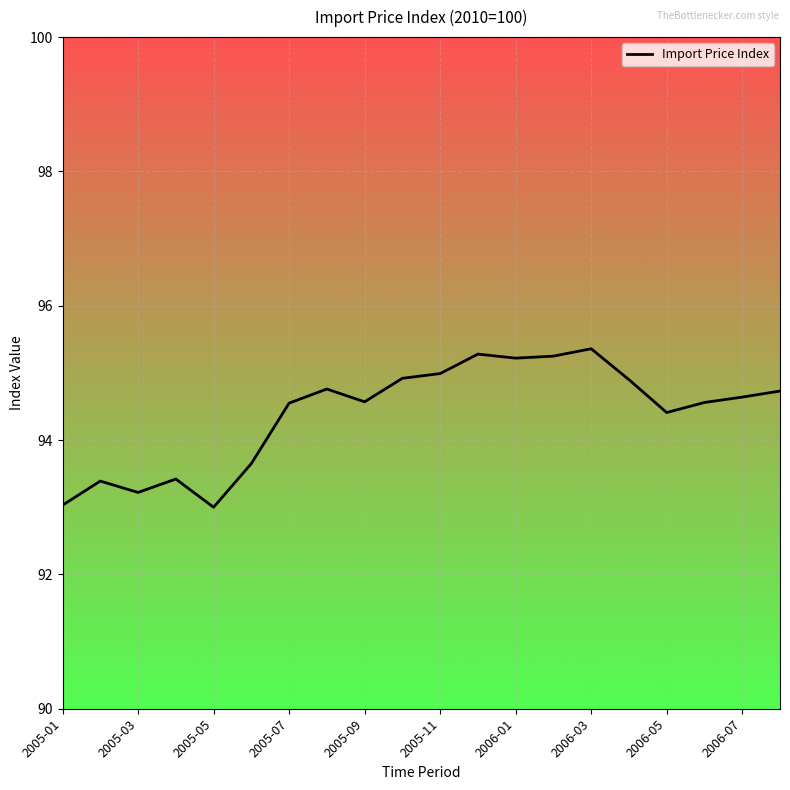

What is the difference between the maximum and minimum values?

2.4